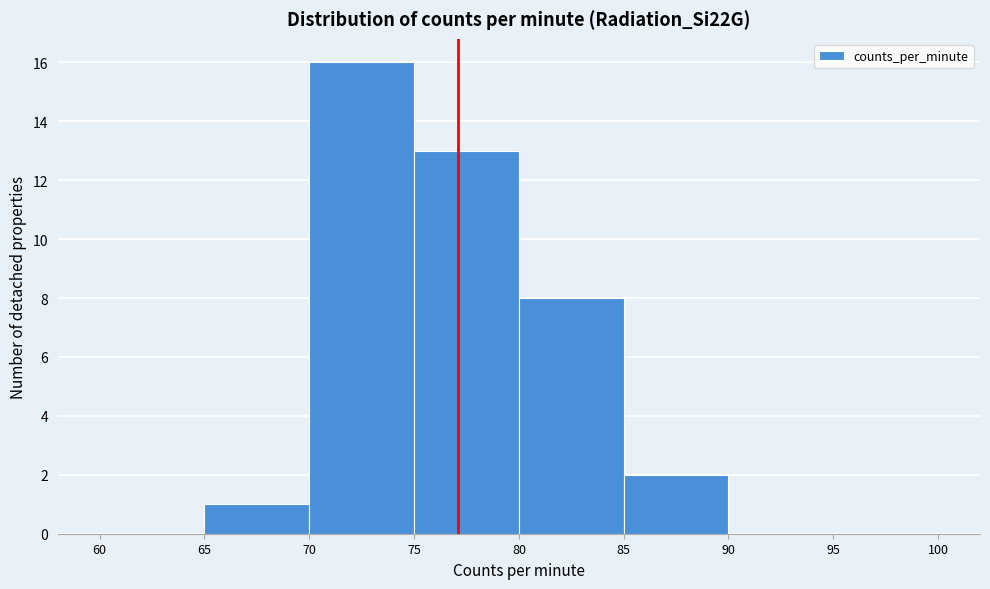

What is the height of the bar covering 80 to 85 on the x-axis? The values are not printed on the chart, so give them approximately, as read against the axis.

8